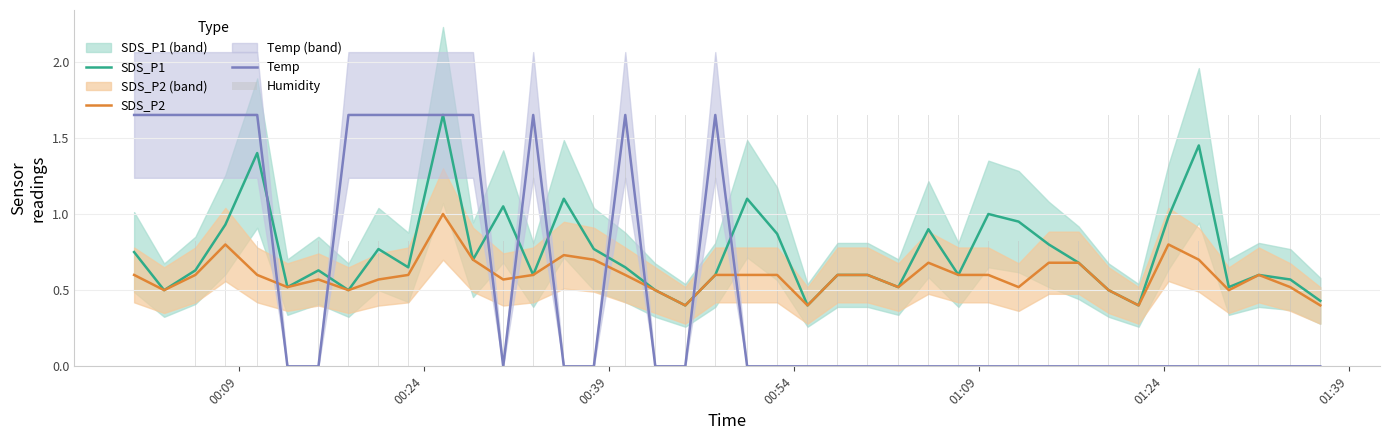

True or false: SDS_P2 and Temp cross at least once.

True